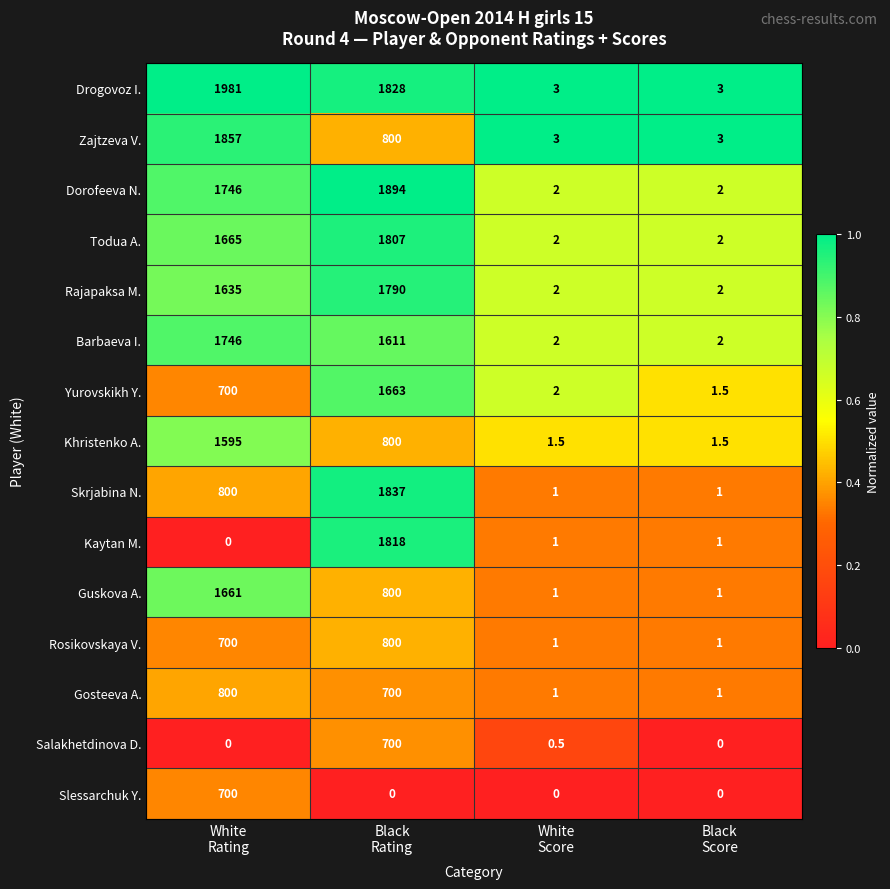

Which series has the widest spread of values?

Drogovoz I.